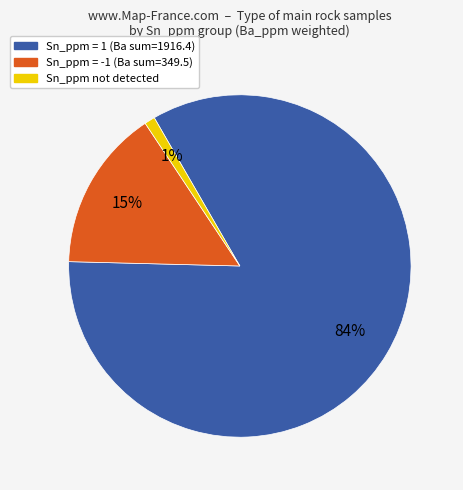

To the nearest percent, what is the difference between the largest and smallest slice percentages?

83%